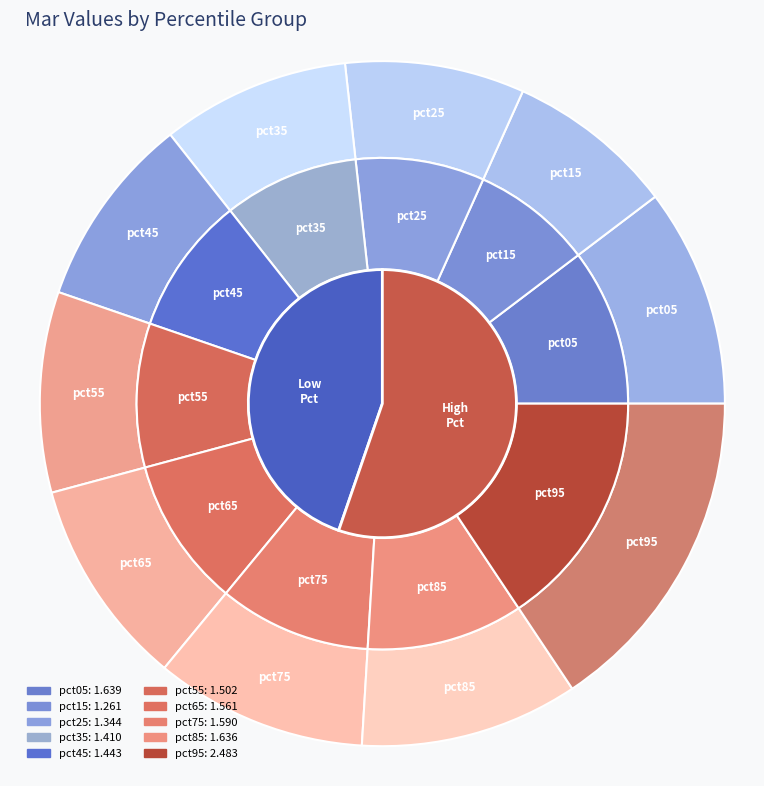

What is the largest slice in the pie chart?

pct95